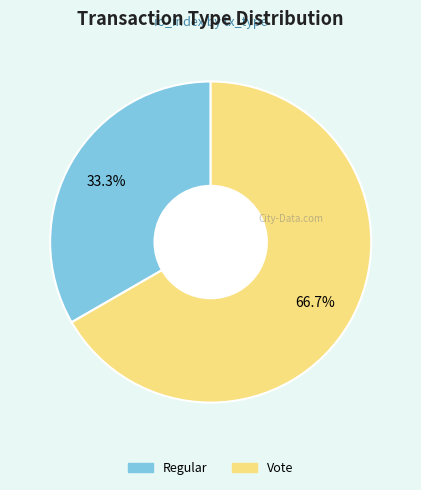

Do Vote and Regular together represent more than half of the pie?

Yes